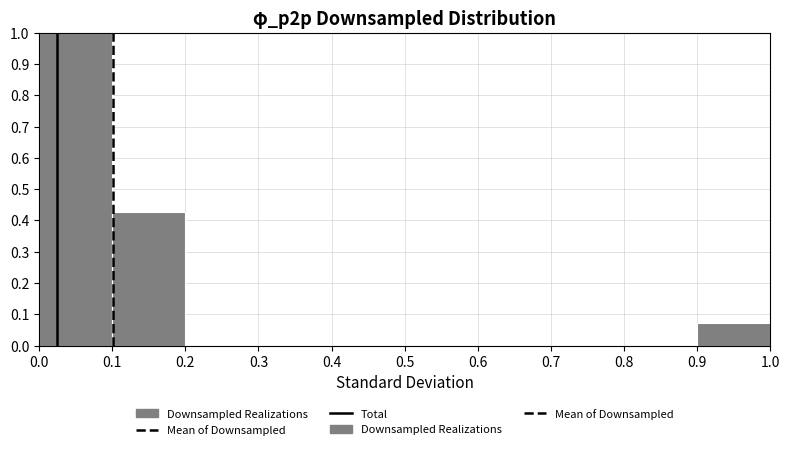

How tall is the bar that spans 0.1 to 0.2 on the x-axis? The values are not printed on the chart, so give them approximately, as read against the axis.

0.43